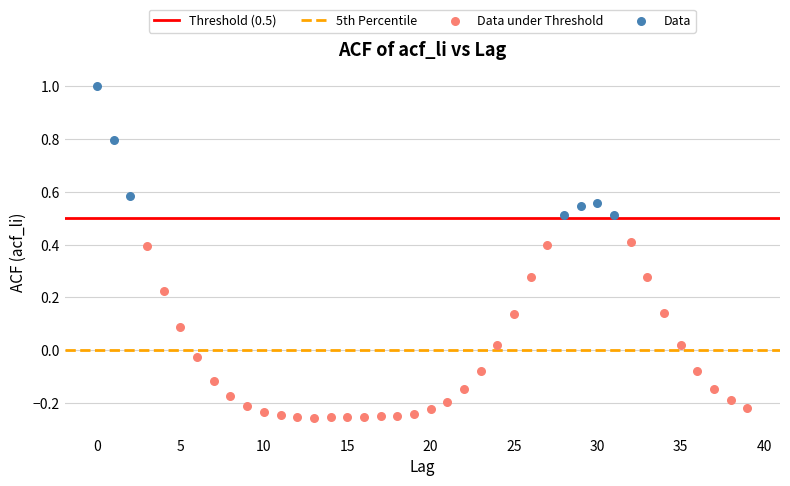

Which series has the largest Y range (max minus min)?

Data under Threshold